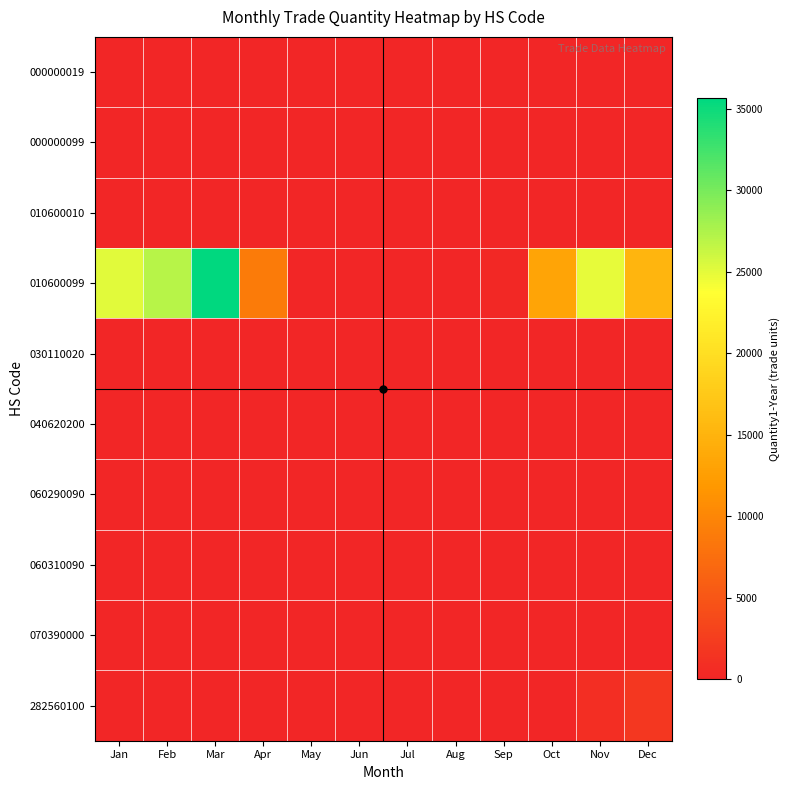

Which series has the largest range (max minus min)?

010600099